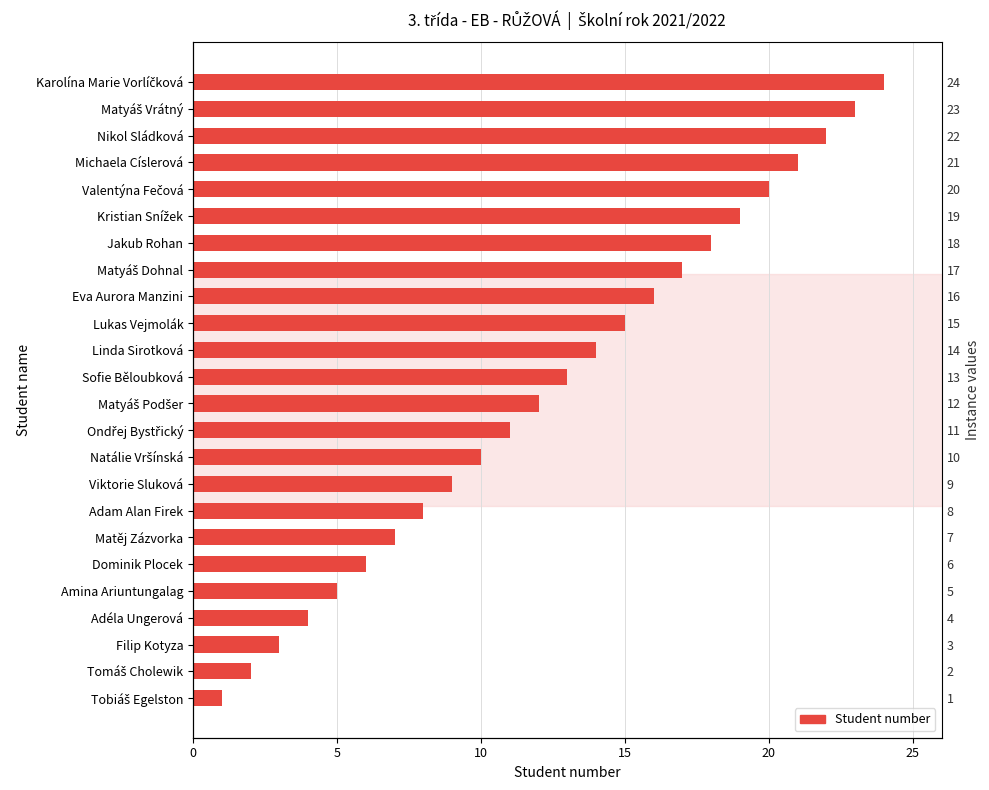

How many bars are there in total?

24